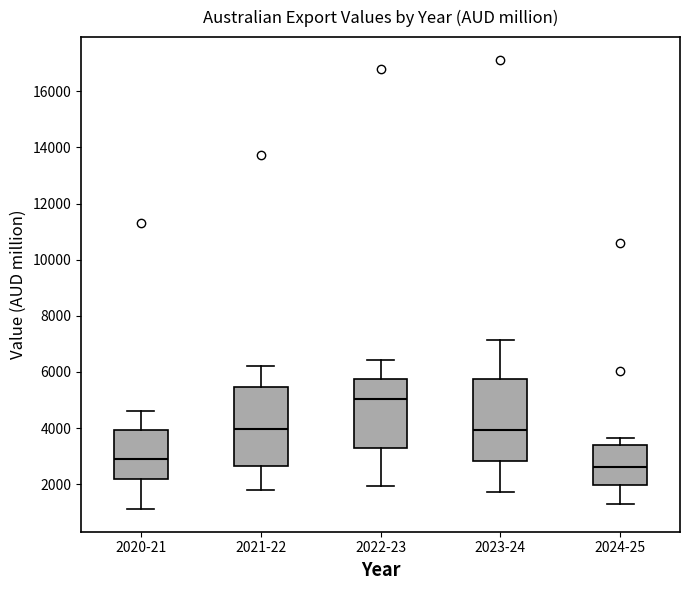

Where does the median line of the box for 2021-22 sit on the y-axis? The values are not printed on the chart, so give them approximately, as read against the axis.

4000